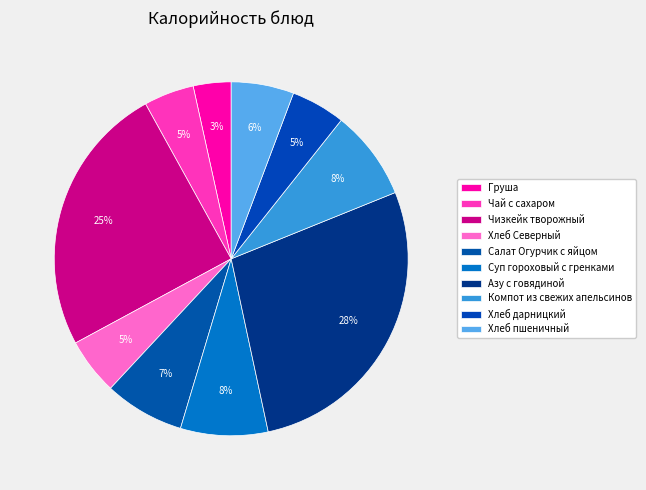

Is it true that Хлеб дарницкий is 1% of the pie?

False